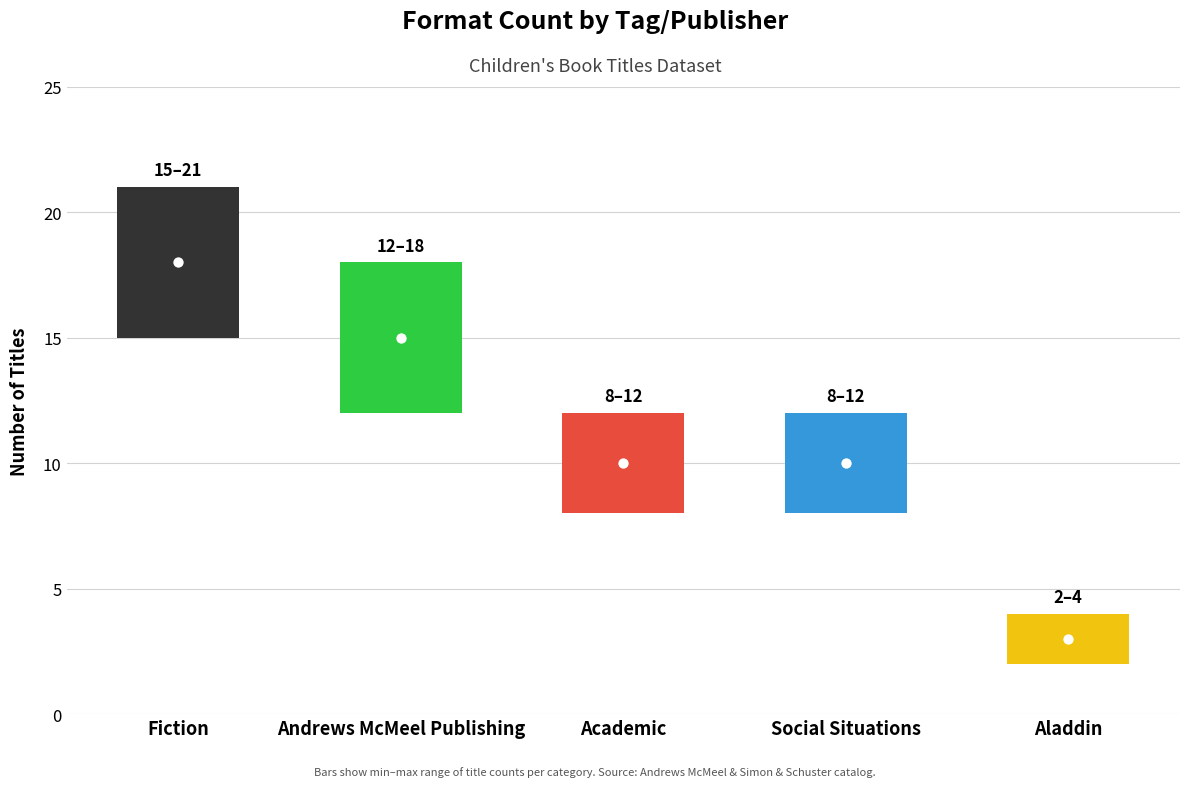

What is the ratio of the value at Aladdin to the value at Andrews McMeel Publishing?

0.2